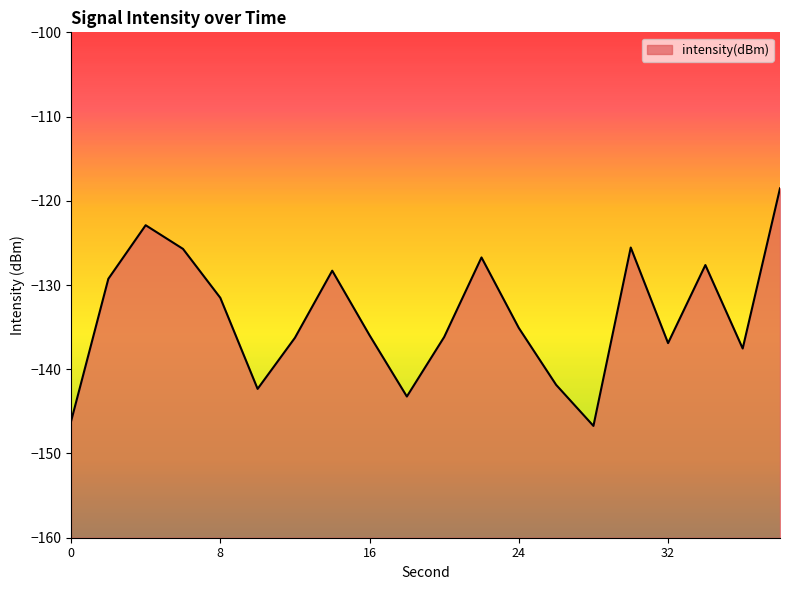

The value at 14 is -47.2. True or false?

False